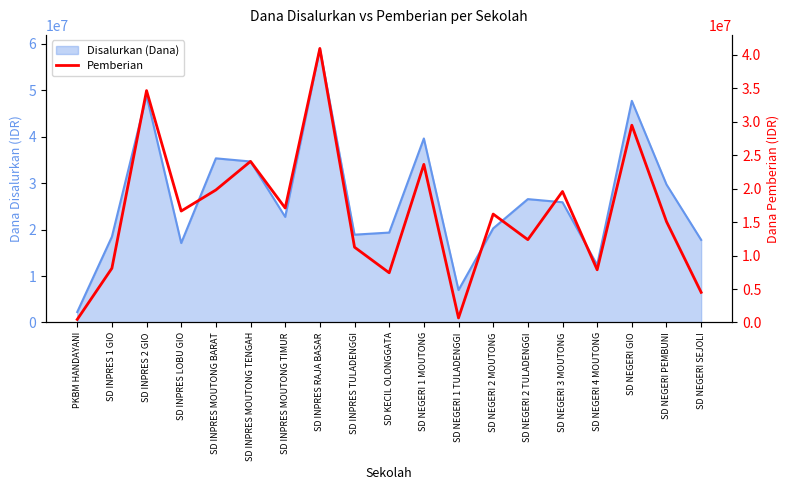

True or false: the data shows 2788885 at SD NEGERI SEJOLI.

False